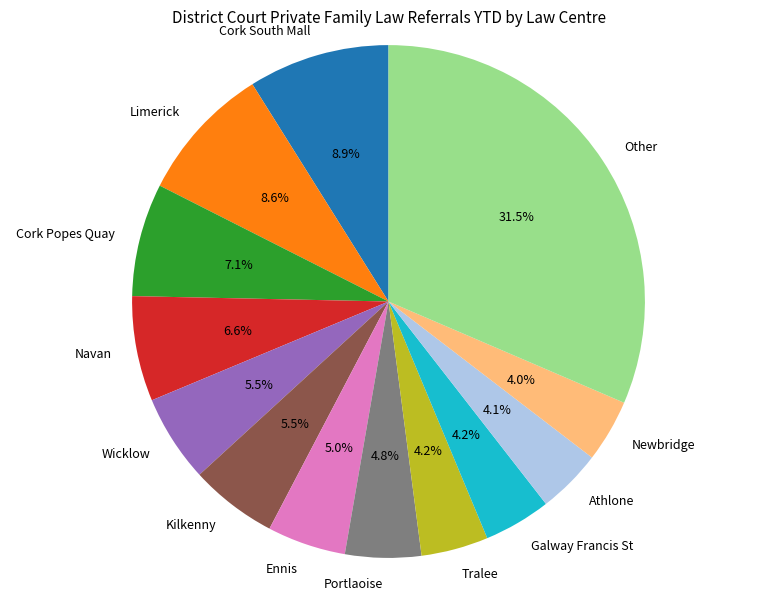

How much of the chart is everything except Ennis?

95.0%